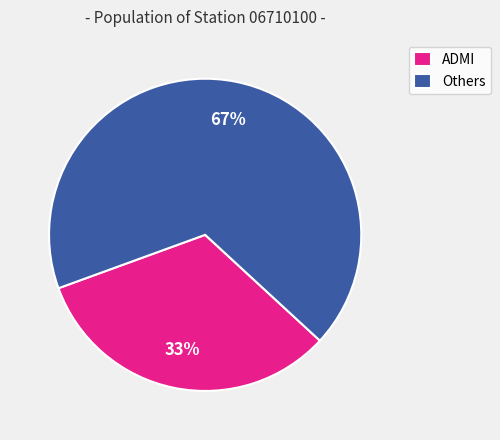

Combined, do ADMI and Others account for over 50%?

Yes